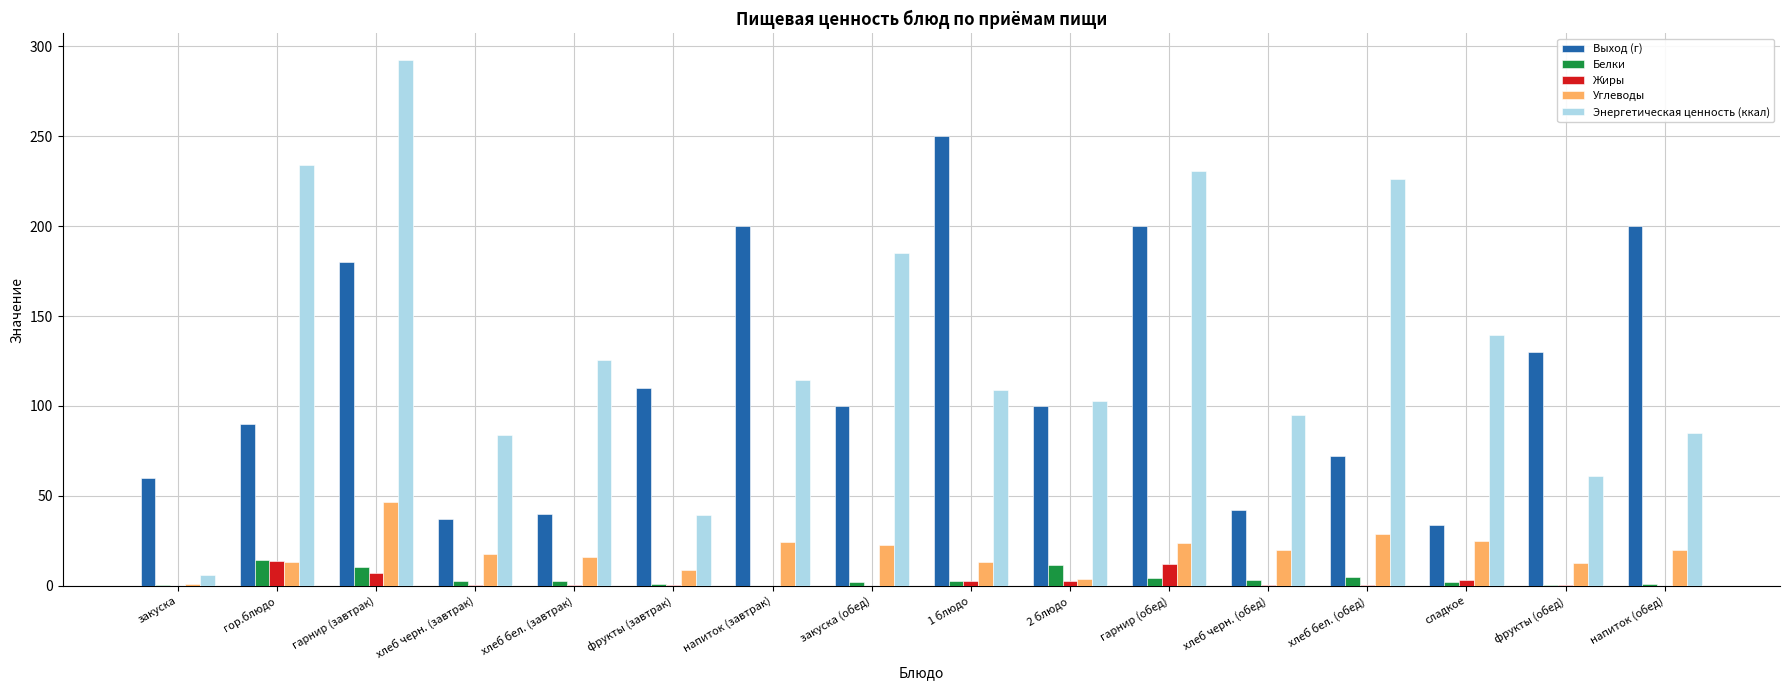

What is the spread (max minus min) of values at фрукты (завтрак)?

109.8